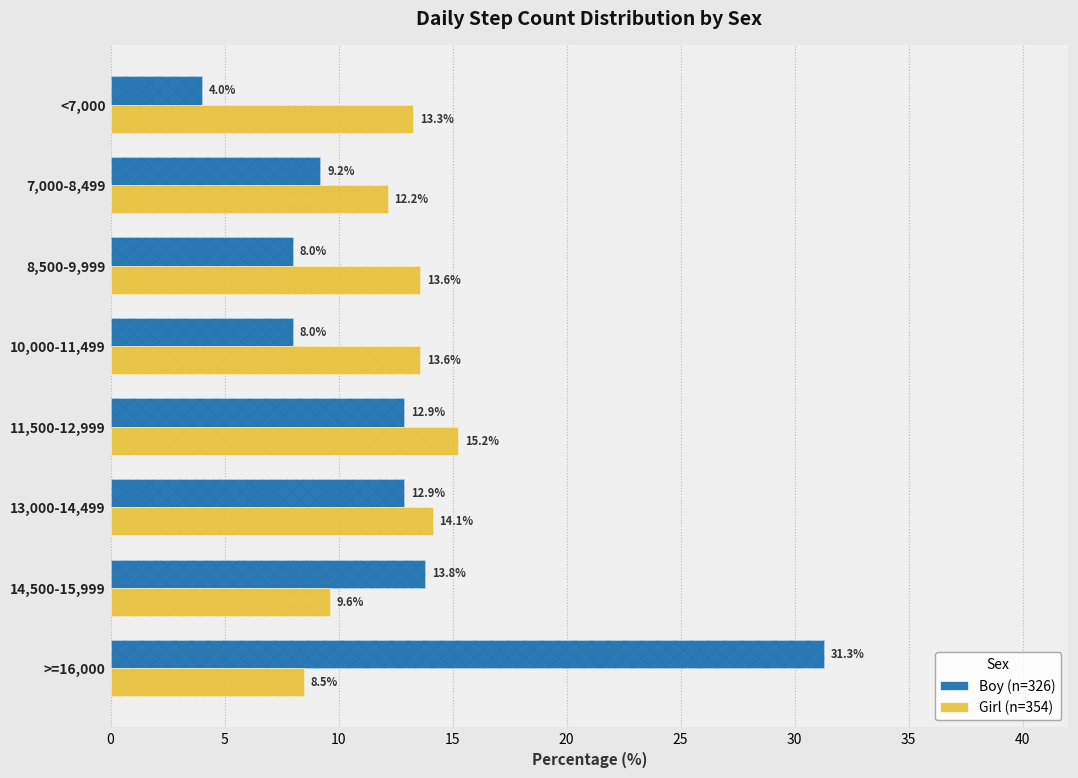

List the series in order of their peak value, lowest first.

Girl (n=354), Boy (n=326)